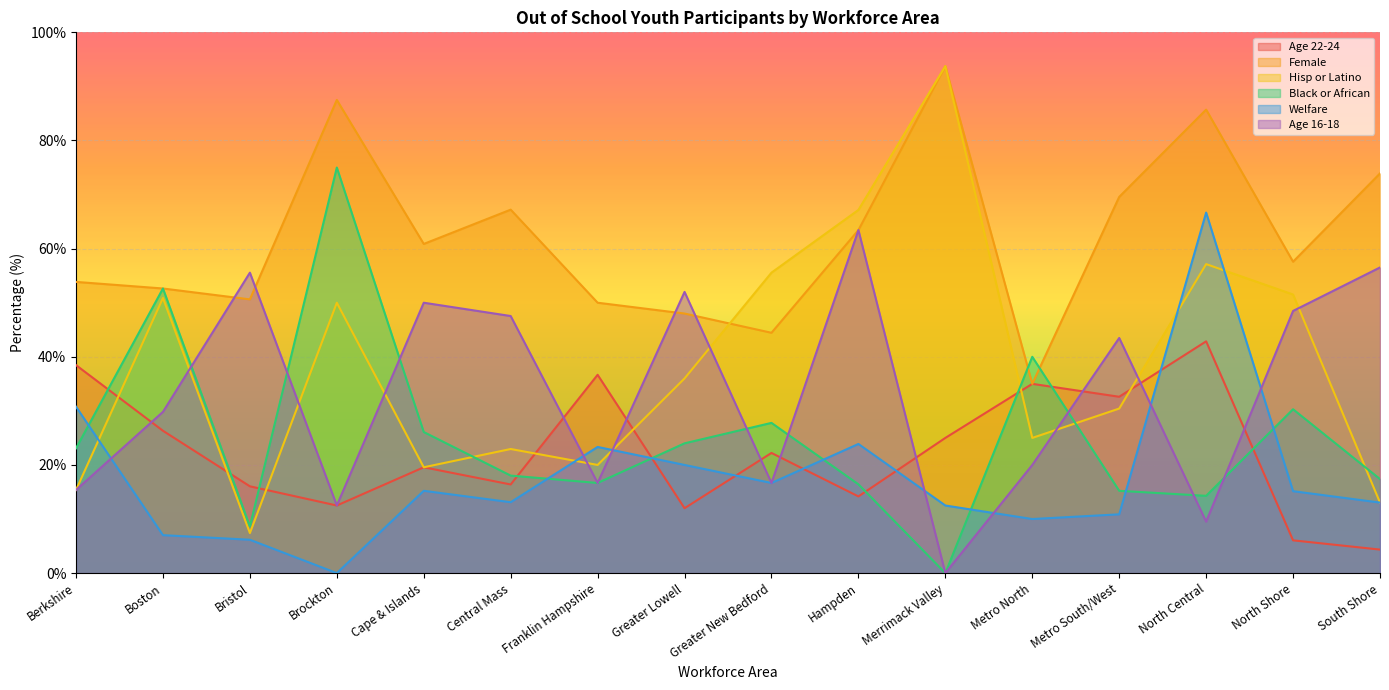

Rank the series by their maximum value, from highest to lowest.

Female, Hisp or Latino, Black or African, Welfare, Age 16-18, Age 22-24